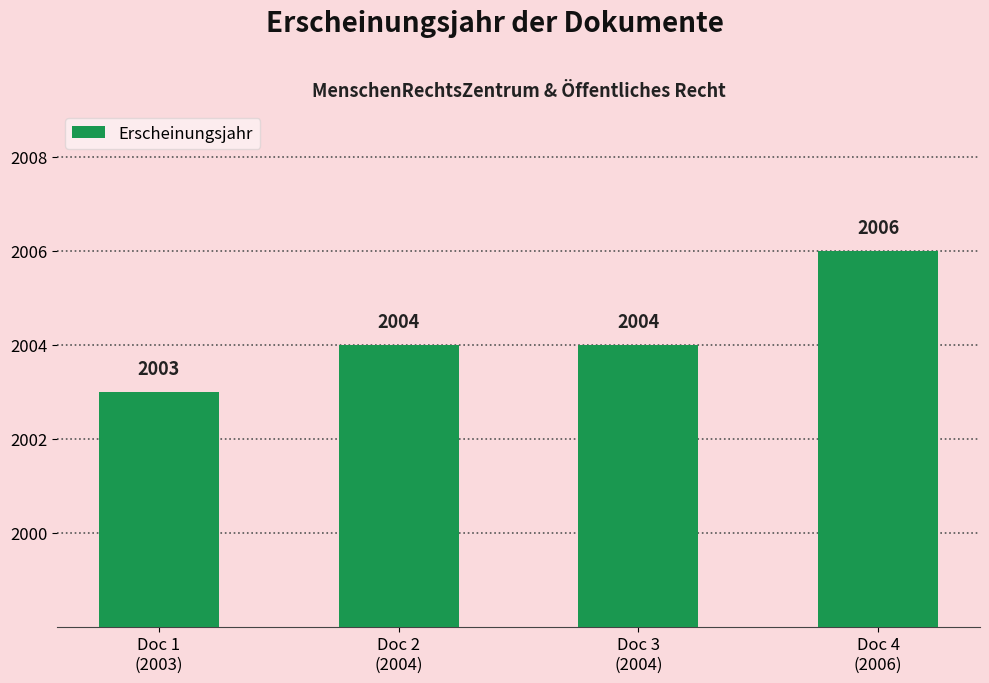

The chart shows a value of 2004 at Doc 2
(2004). True or false?

True